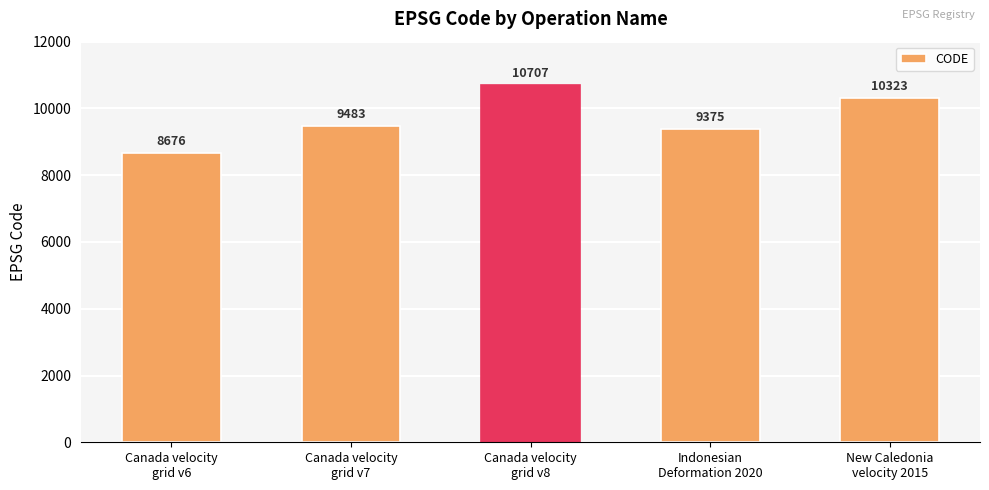

What is the sum of the values at Canada velocity
grid v7 and New Caledonia
velocity 2015?

19806